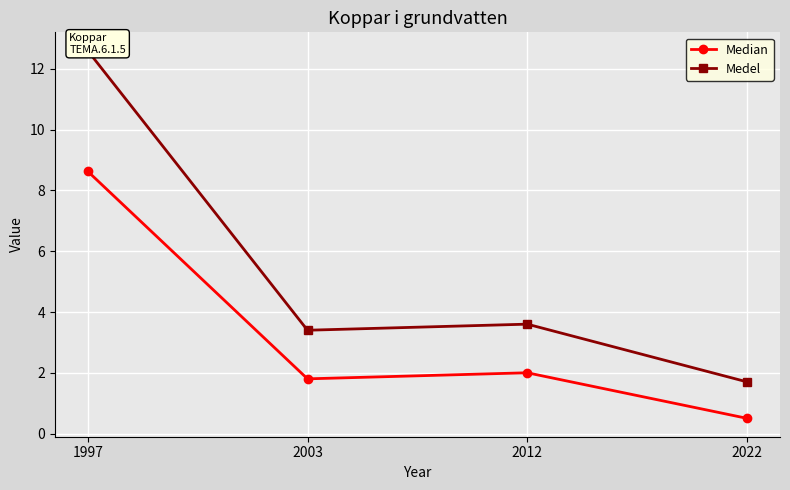

True or false: Medel and Median intersect in this chart.

False